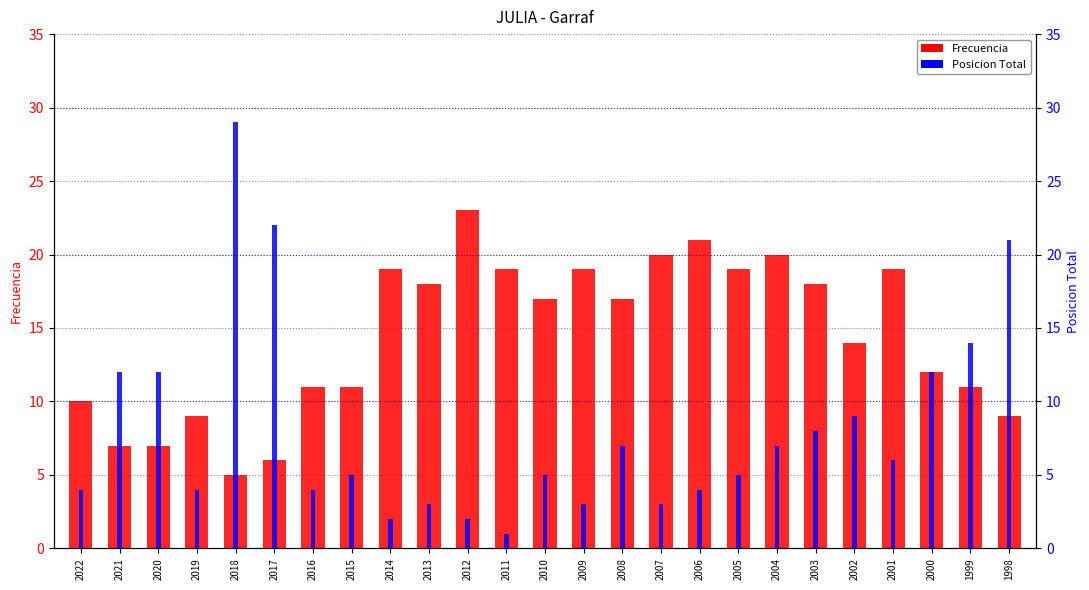

What is the sum of the Frecuencia values at 2017 and 2009?

25